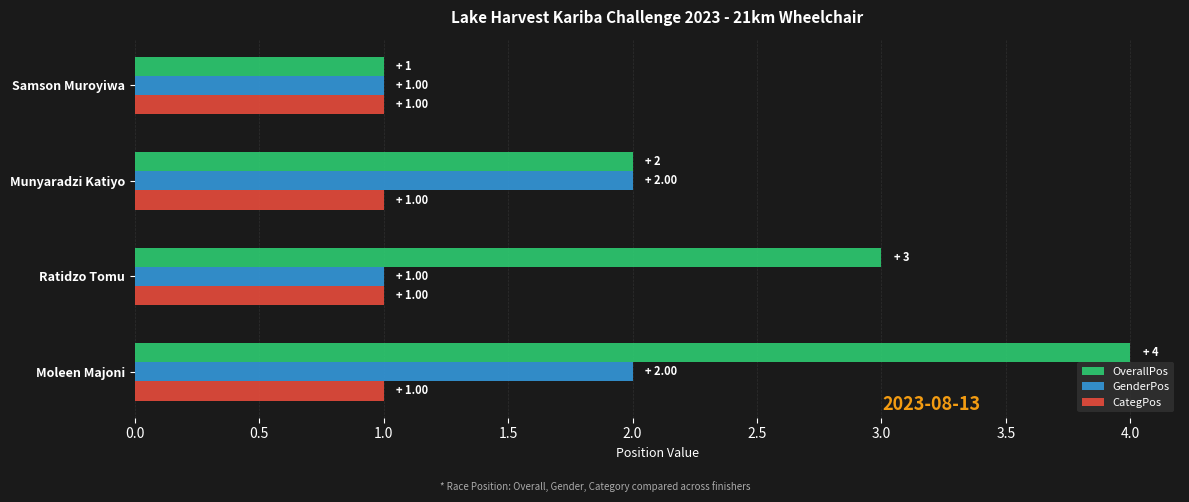

Which series has the widest spread of values?

OverallPos